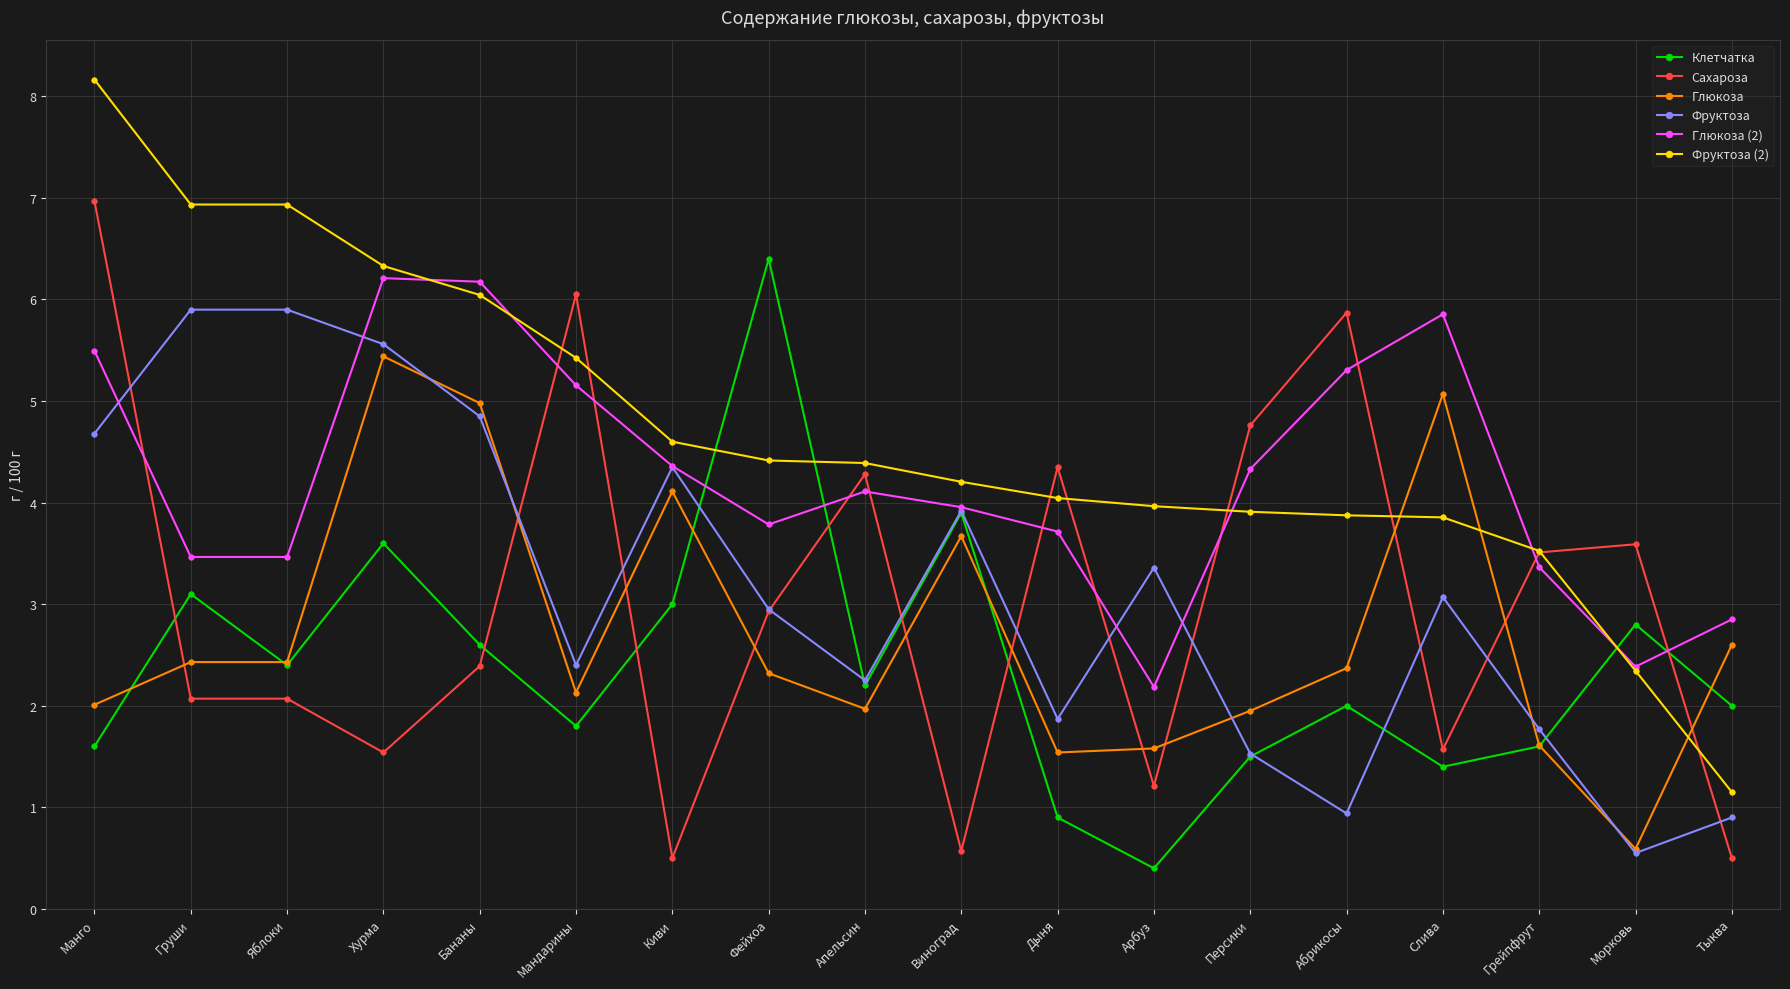

Read the Сахароза value at Виноград.

0.6